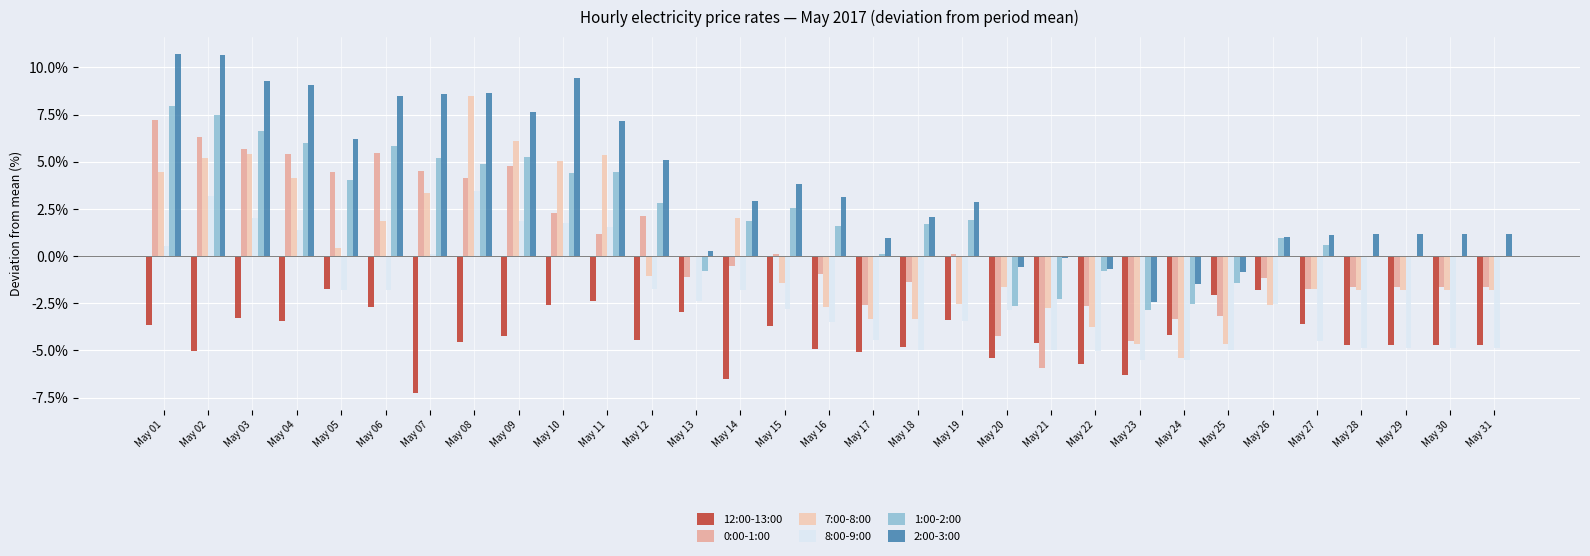

Is the value of 1:00-2:00 at May 12 greater than the value of 2:00-3:00 at May 06?

No